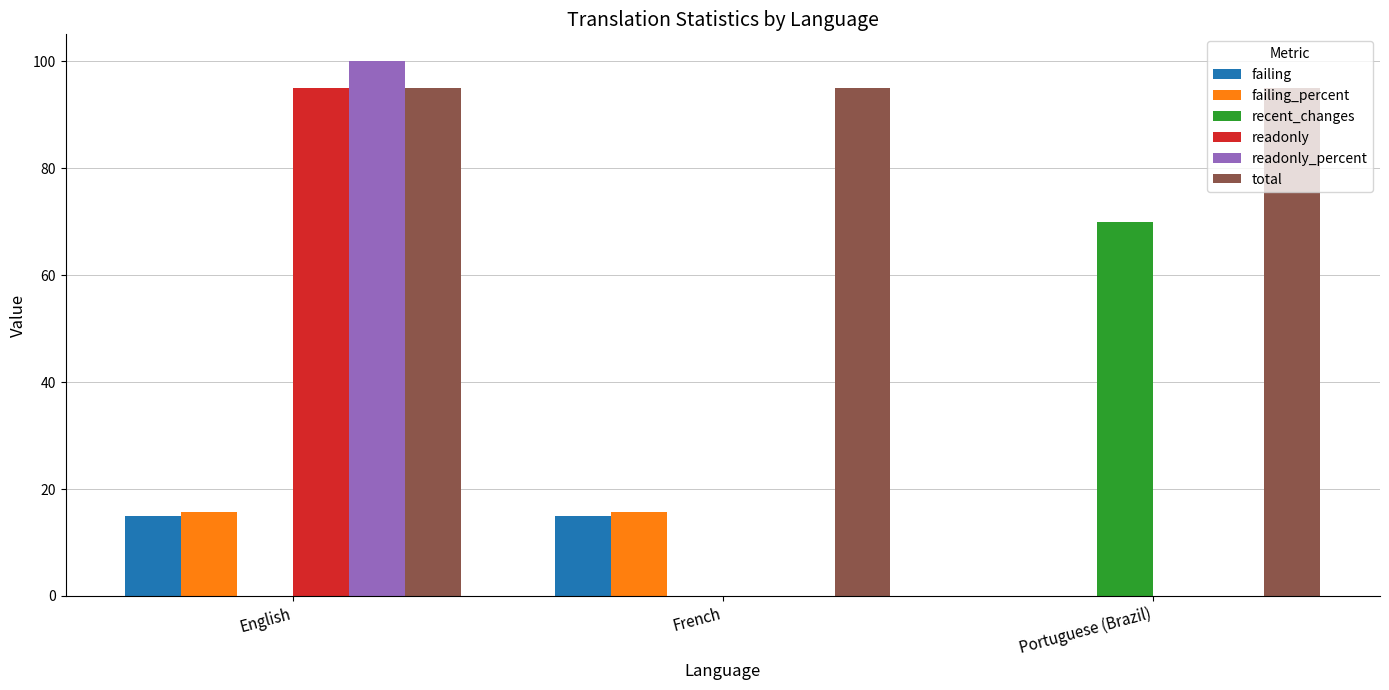

Reading left to right, transcribe all the data shown in this chart.

failing: English=15.0	French=15.0	Portuguese (Brazil)=0.0
failing_percent: English=15.7	French=15.7	Portuguese (Brazil)=0.0
recent_changes: English=0.0	French=0.0	Portuguese (Brazil)=70.0
readonly: English=95.0	French=0.0	Portuguese (Brazil)=0.0
readonly_percent: English=100.0	French=0.0	Portuguese (Brazil)=0.0
total: English=95.0	French=95.0	Portuguese (Brazil)=95.0